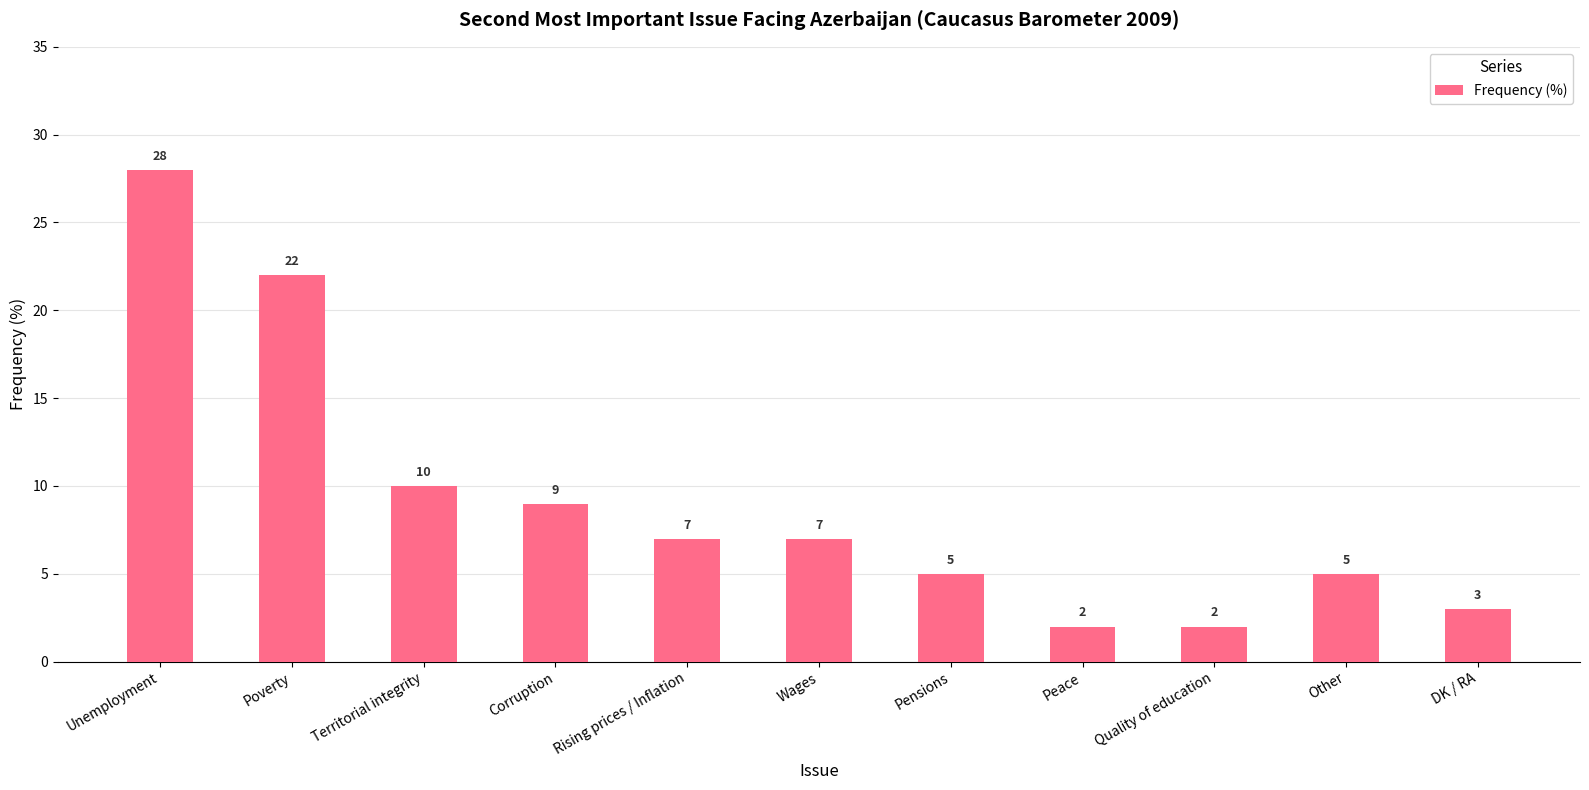

Reading left to right, list all the values displayed in this chart.

Unemployment=28	Poverty=22	Territorial integrity=10	Corruption=9	Rising prices / Inflation=7	Wages=7	Pensions=5	Peace=2	Quality of education=2	Other=5	DK / RA=3